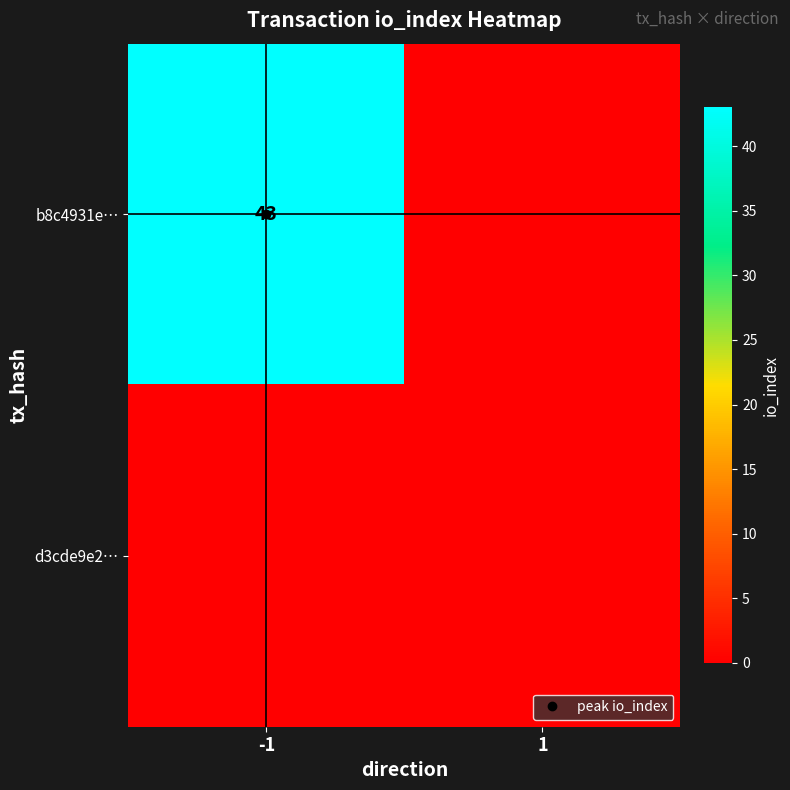

At which label does d3cde9e2… reach its peak?

-1